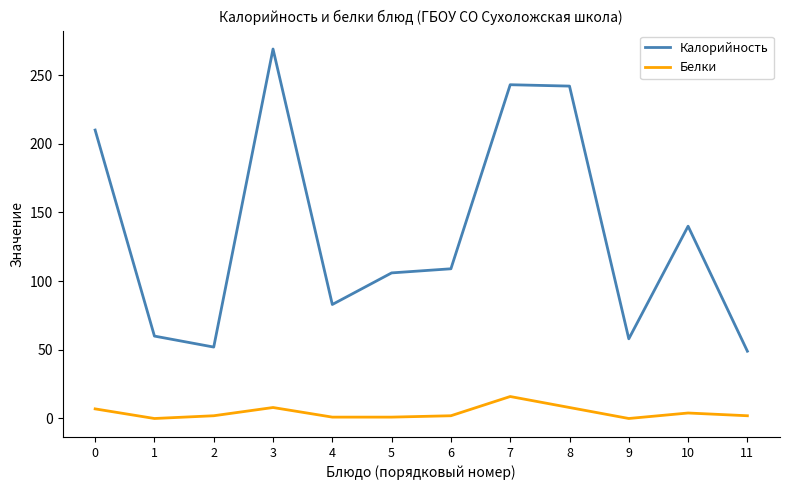

Where is the first local maximum for Калорийность?

3